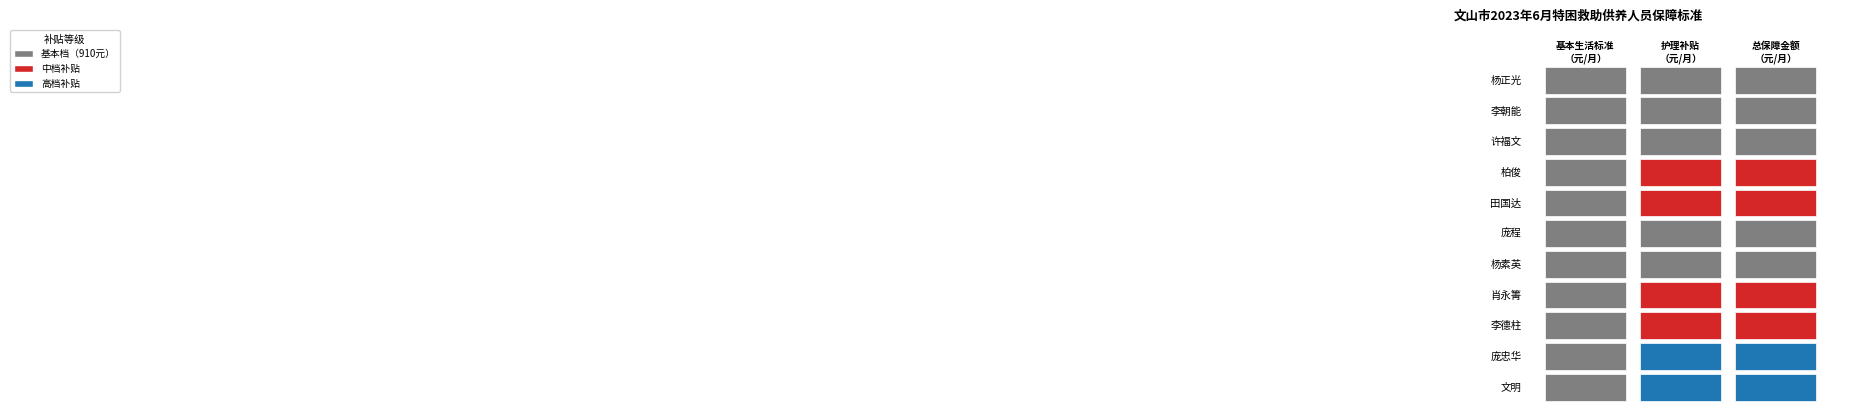

What is the highest value of the 基本生活标准（元/月） series?

910